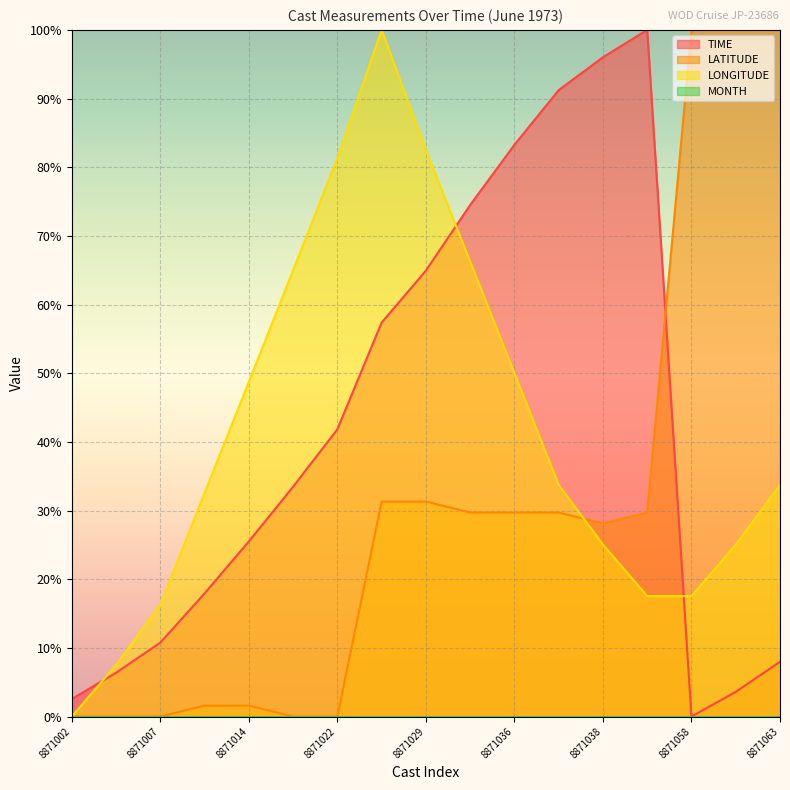

Which category has the highest value in the TIME series?

8871039